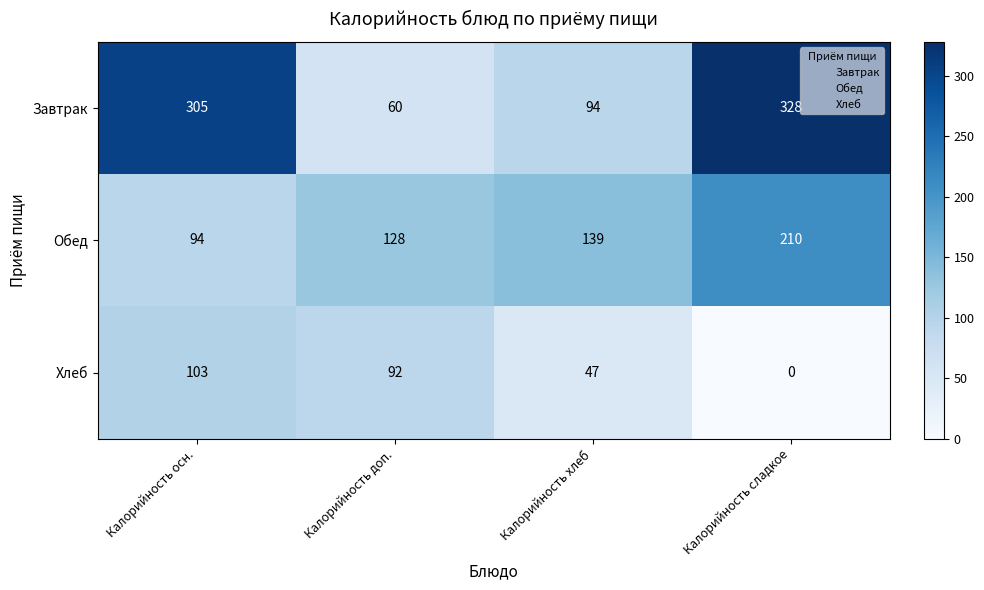

What is the difference between the maximum and minimum values in the Хлеб series?

103